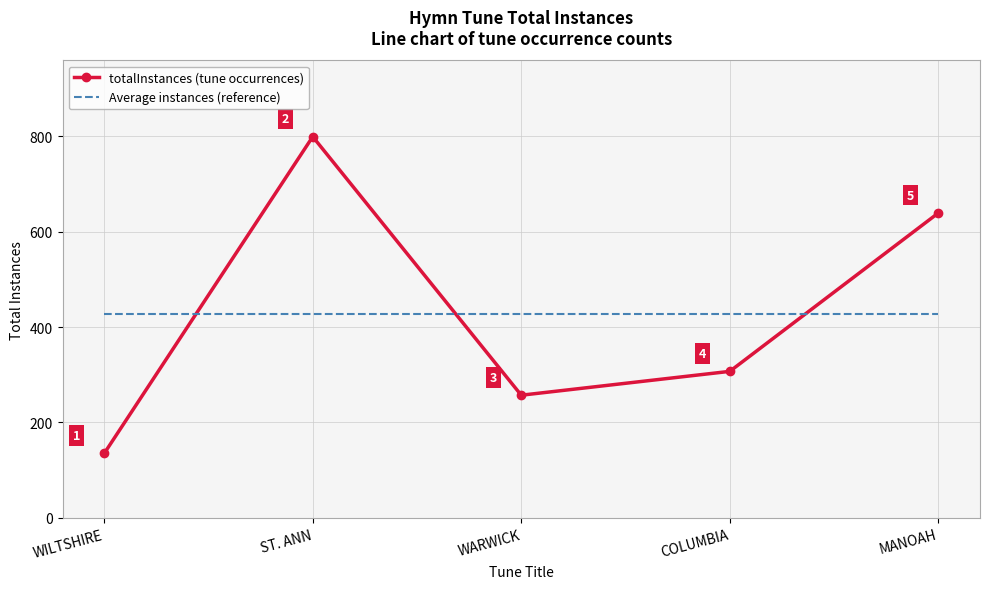

How many interior local valleys does the totalInstances (tune occurrences) series have?

1